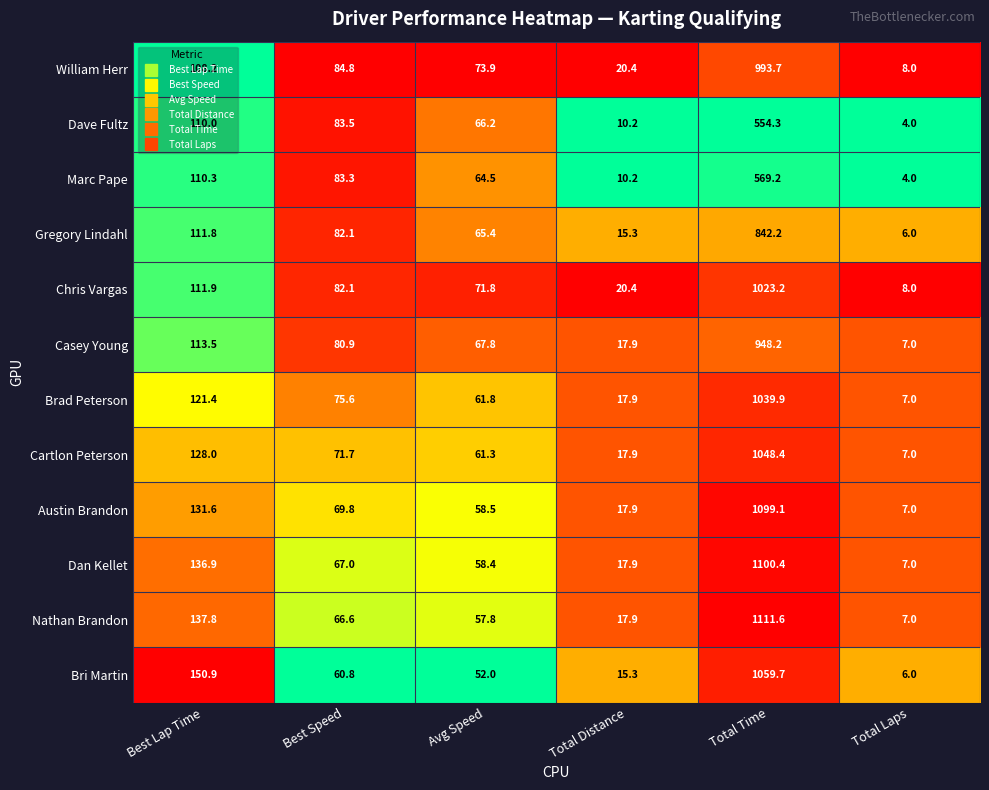

What is the difference between the highest and lowest values at Total Time?

557.3